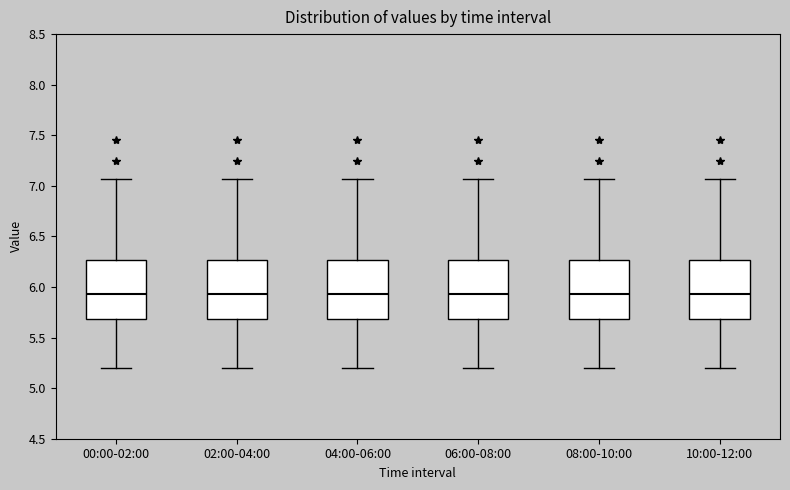

Reading left to right, transcribe this box plot: for each box, give where its median line is, the range the box spans, and where its two whiskers end, as read against the y-axis. The values are not printed on the chart, so give them approximately, as read against the axis.

00:00-02:00: median 5.95, box 5.70 to 6.25, whiskers 5.20 to 7.05
02:00-04:00: median 5.95, box 5.70 to 6.25, whiskers 5.20 to 7.05
04:00-06:00: median 5.95, box 5.70 to 6.25, whiskers 5.20 to 7.05
06:00-08:00: median 5.95, box 5.70 to 6.25, whiskers 5.20 to 7.05
08:00-10:00: median 5.95, box 5.70 to 6.25, whiskers 5.20 to 7.05
10:00-12:00: median 5.95, box 5.70 to 6.25, whiskers 5.20 to 7.05